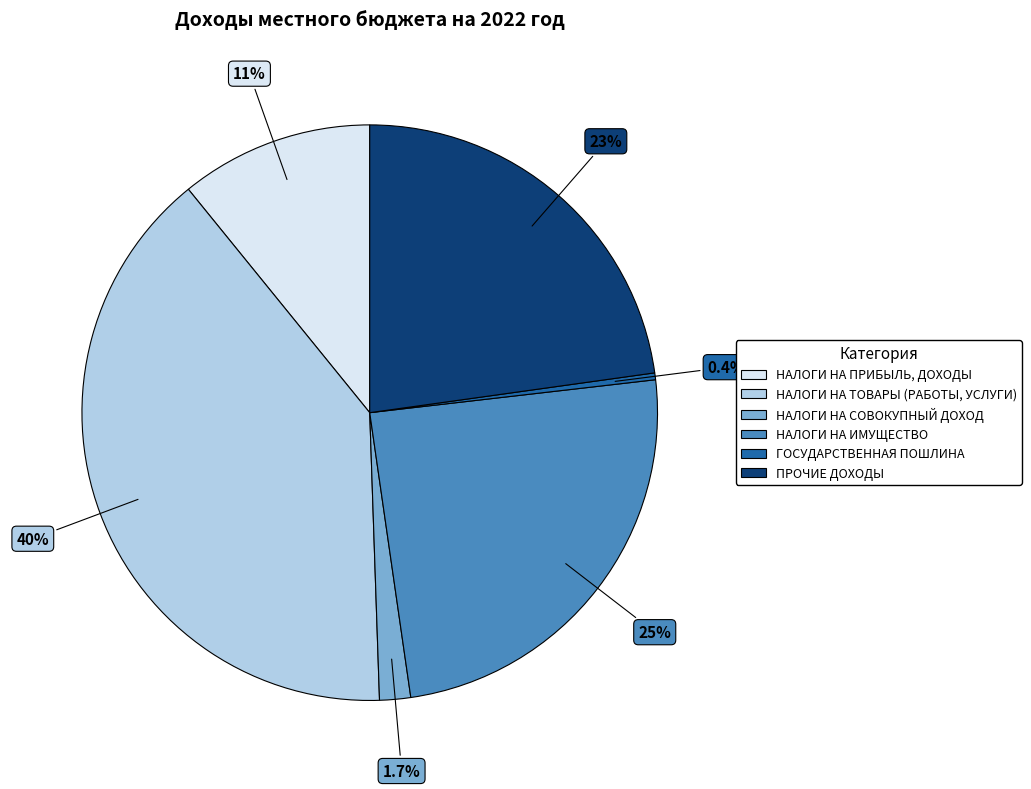

To the nearest percent, what is the difference between the largest and smallest slice percentages?

39%